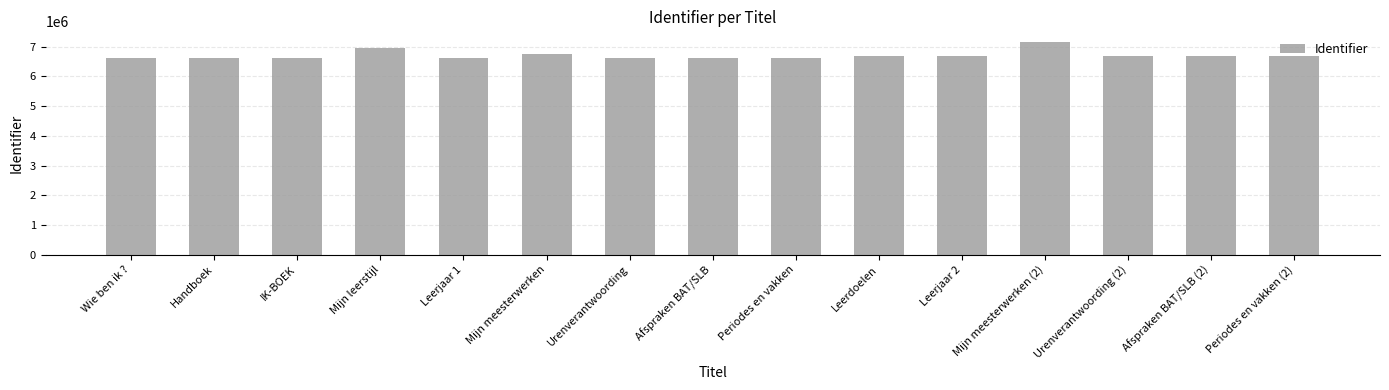

How many data points are less than 6669408?

7